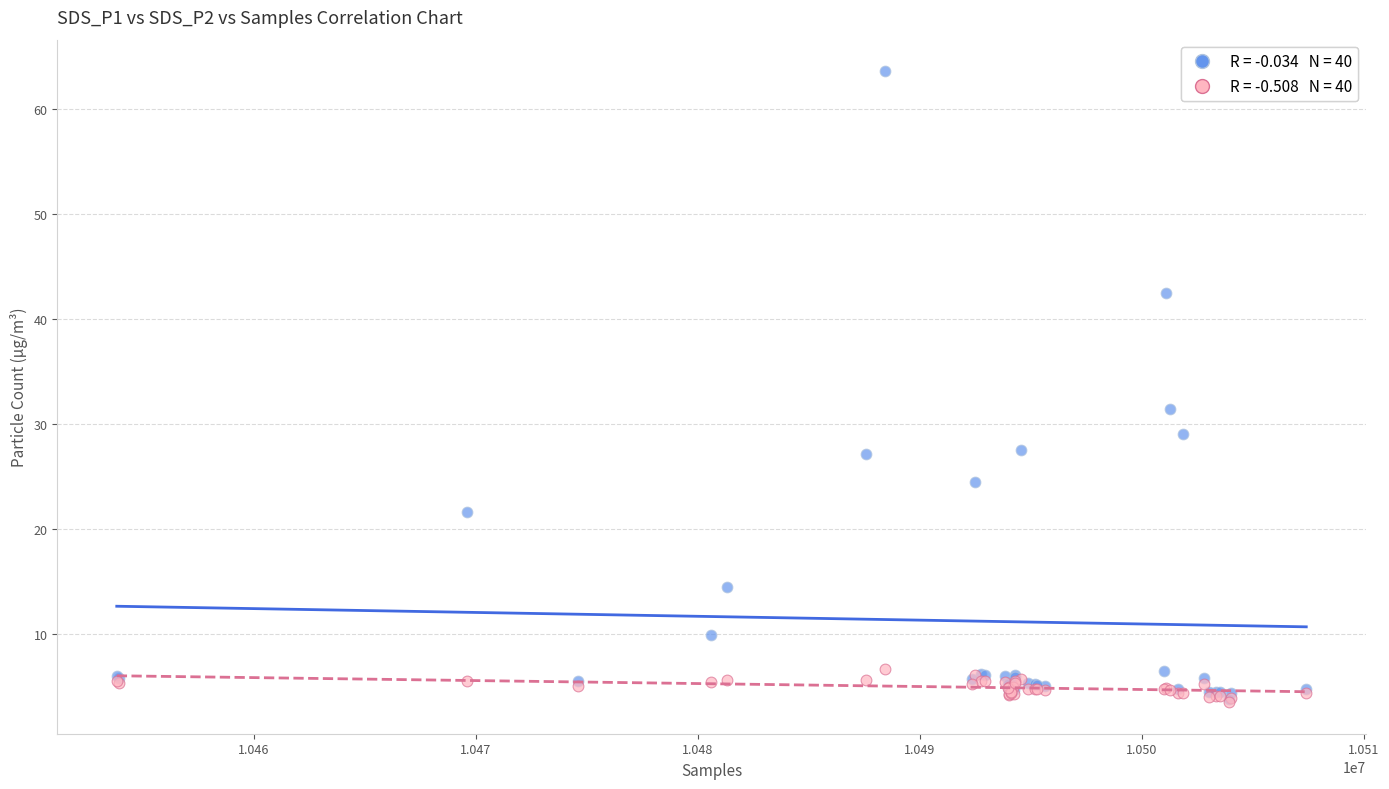

Across all series, what Y value is closest to 33?

31.4